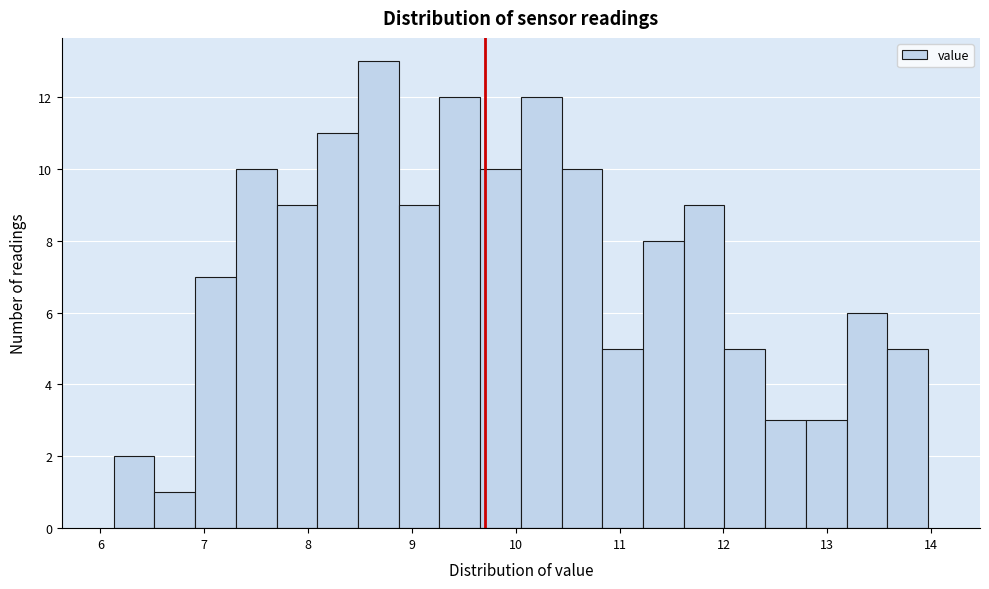

Around what value on the x-axis is the tallest bar? Give the approximate position of its centre, as read against the axis.

8.7